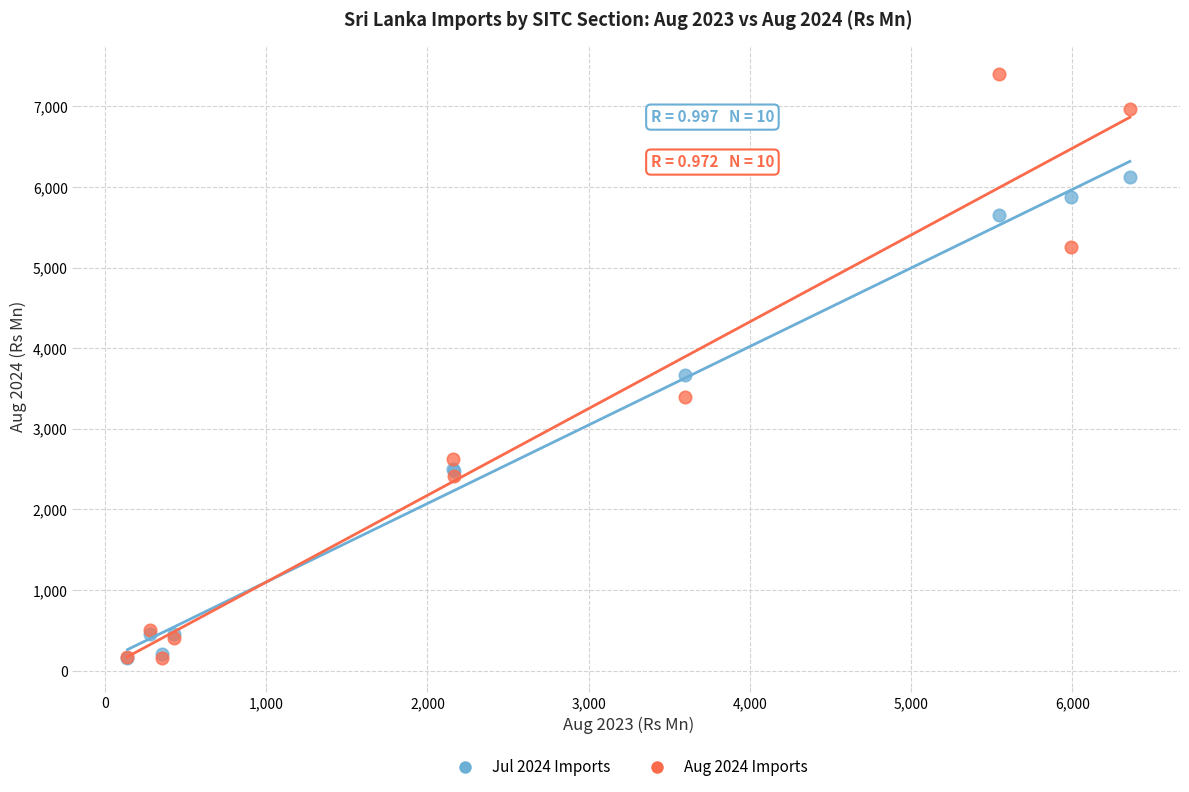

What are all the series names shown in the legend?

Jul 2024 Imports, Aug 2024 Imports